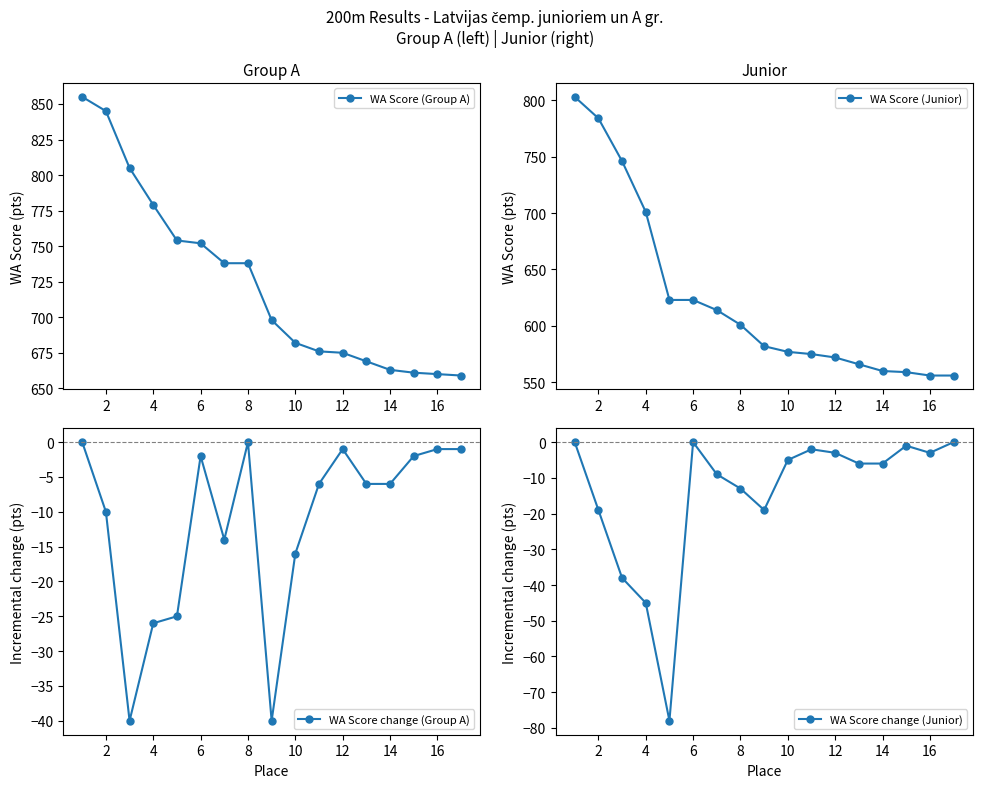

What is the greatest value displayed?

855